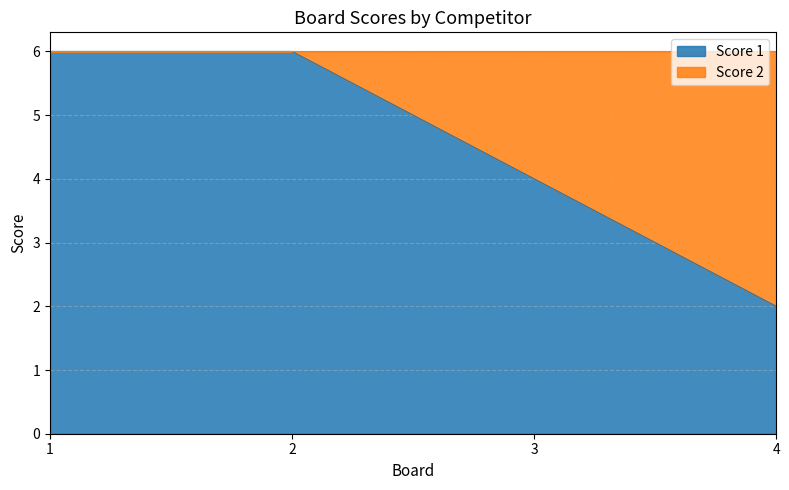

List the labels in order of value, smallest first.

4, 3, 1, 2